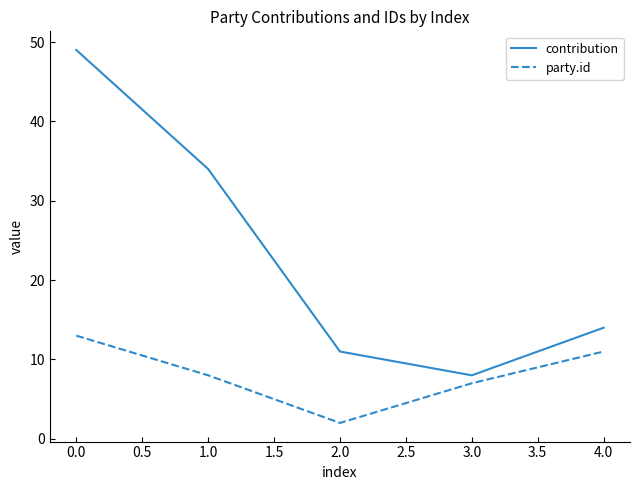

How many categories are shown in the chart?

5